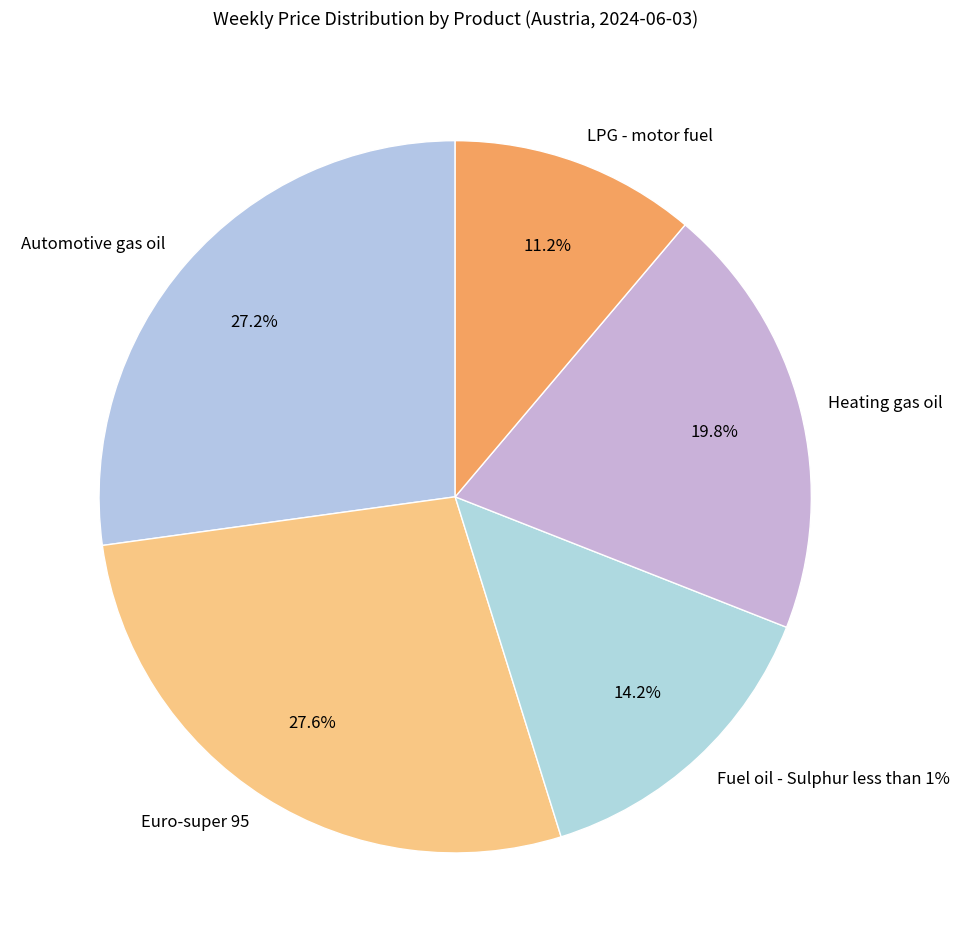

The Fuel oil - Sulphur less than 1% slice represents 1% of the pie. True or false?

False